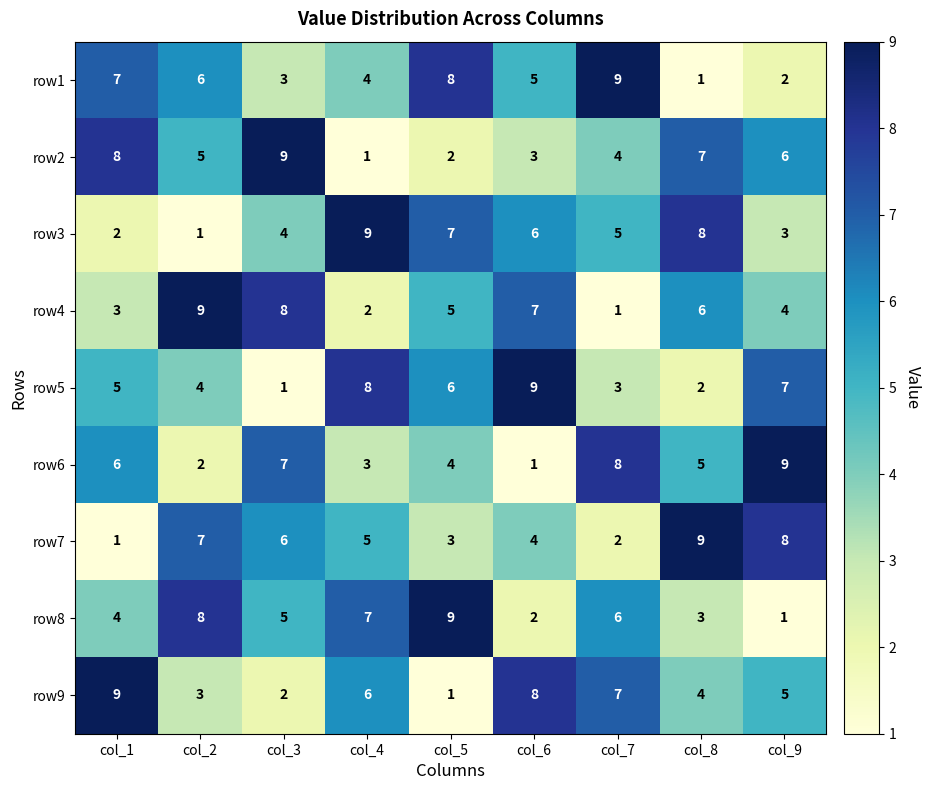

What is the maximum value shown in the chart?

9